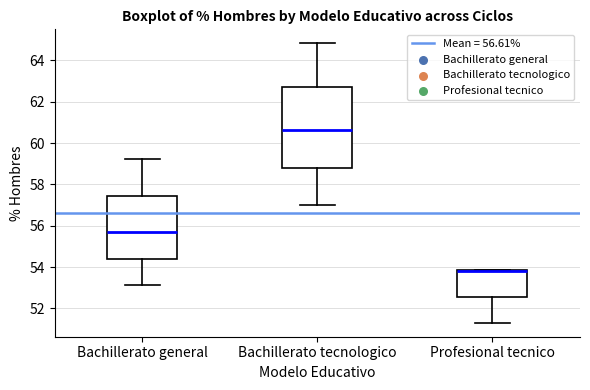

Reading left to right, transcribe this box plot: for each box, give where its median line is, the range the box spans, and where its two whiskers end, as read against the y-axis. The values are not printed on the chart, so give them approximately, as read against the axis.

Bachillerato general: median 55.6, box 54.4 to 57.4, whiskers 53.2 to 59.2
Bachillerato tecnologico: median 60.6, box 58.8 to 62.8, whiskers 57.0 to 64.8
Profesional tecnico: median 53.8 (drawn on the box's upper edge), box 52.6 to 53.8, whiskers 51.4 to 53.8